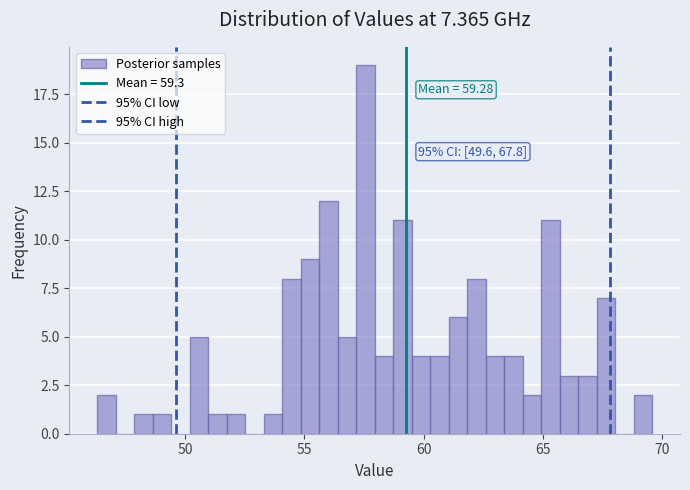

Around what value on the x-axis is the tallest bar? Give the approximate position of its centre, as read against the axis.

57.5